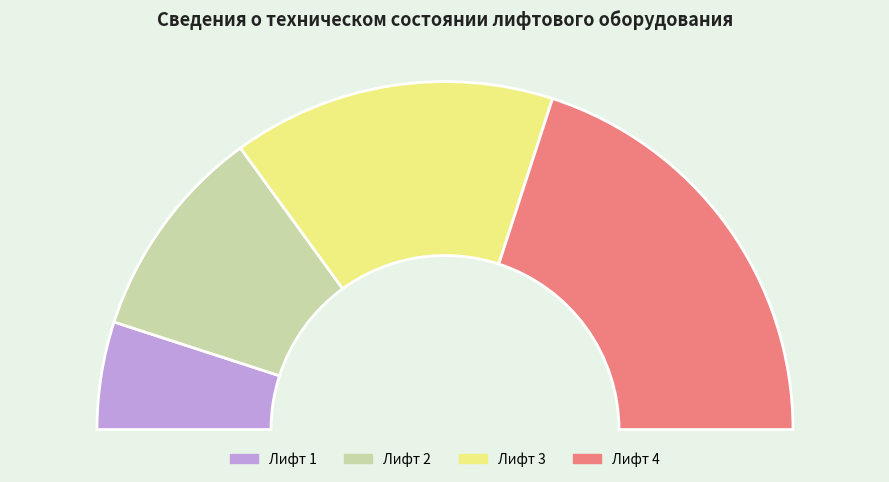

Is it true that Лифт 3 is 30% of the pie?

True